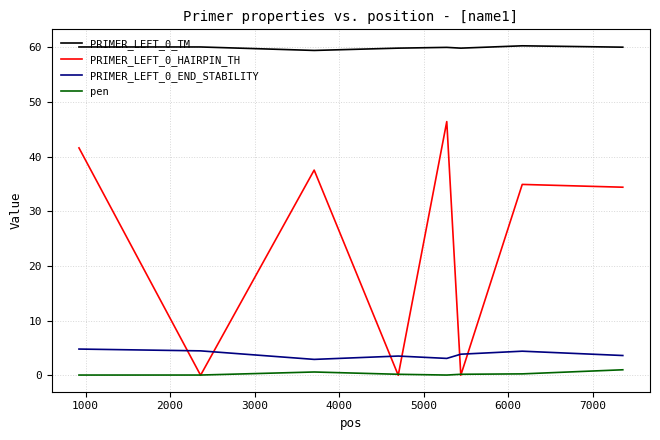

True or false: PRIMER_LEFT_0_END_STABILITY and PRIMER_LEFT_0_HAIRPIN_TH cross at least once.

True